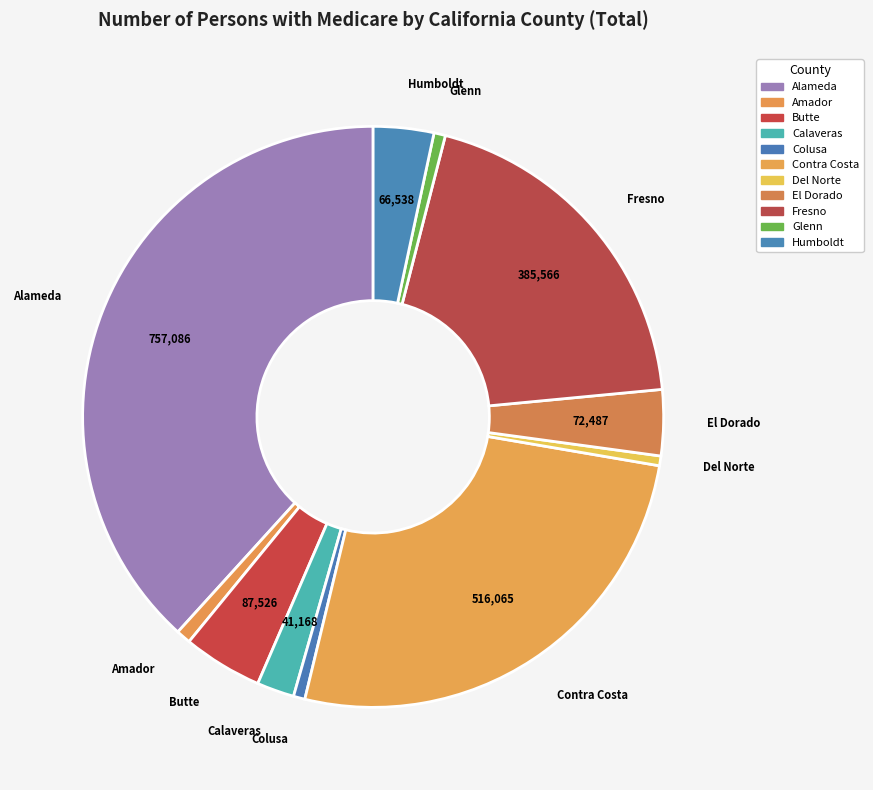

How many slices are in this pie chart?

11